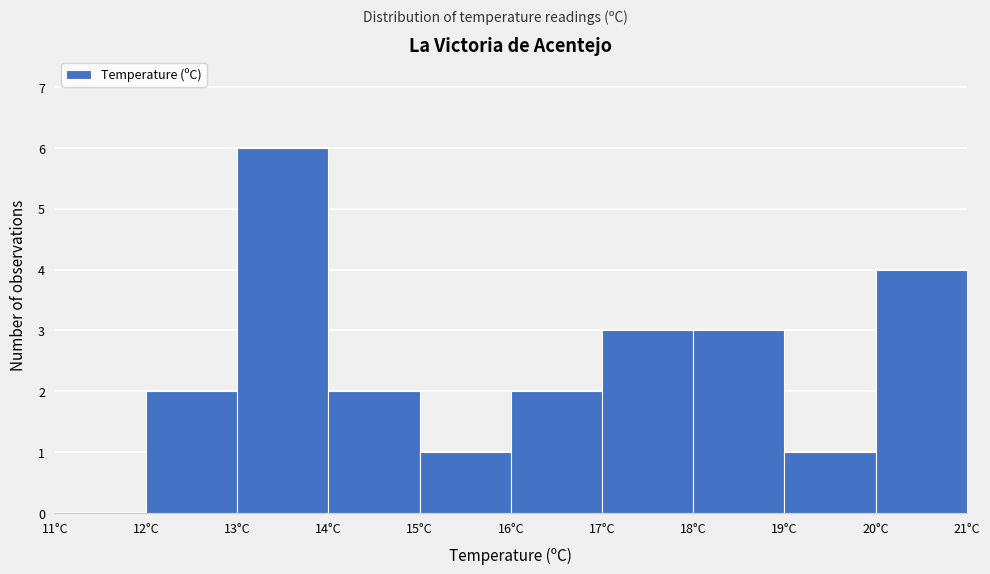

Which range on the x-axis has the tallest bar?

13 to 14